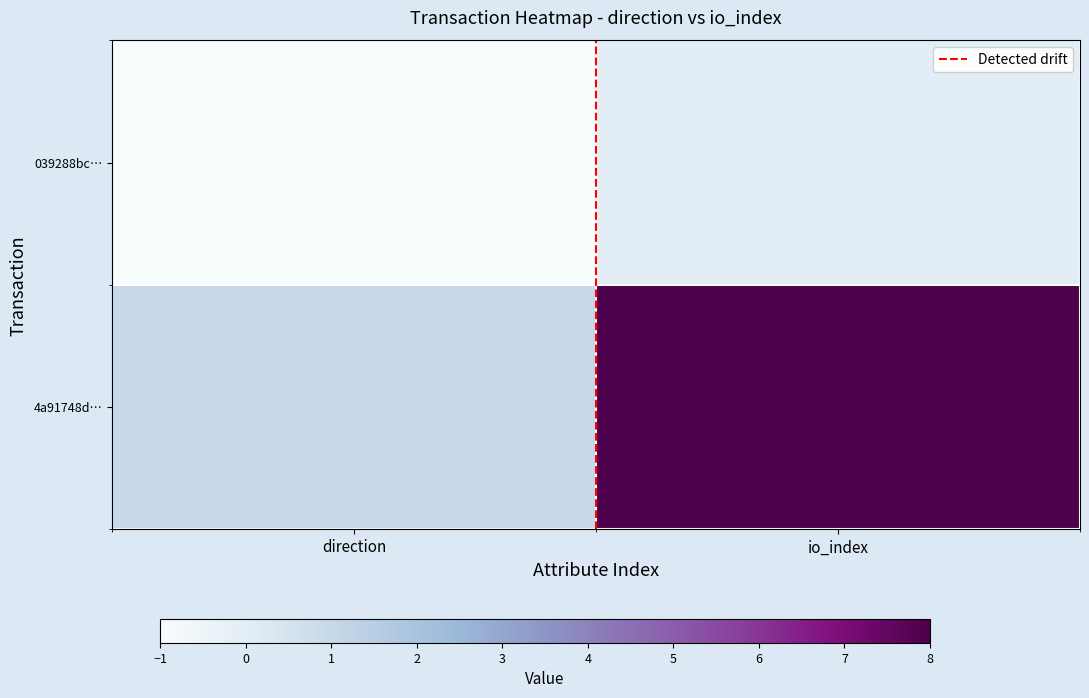

Between io_index and direction, which is larger?

io_index